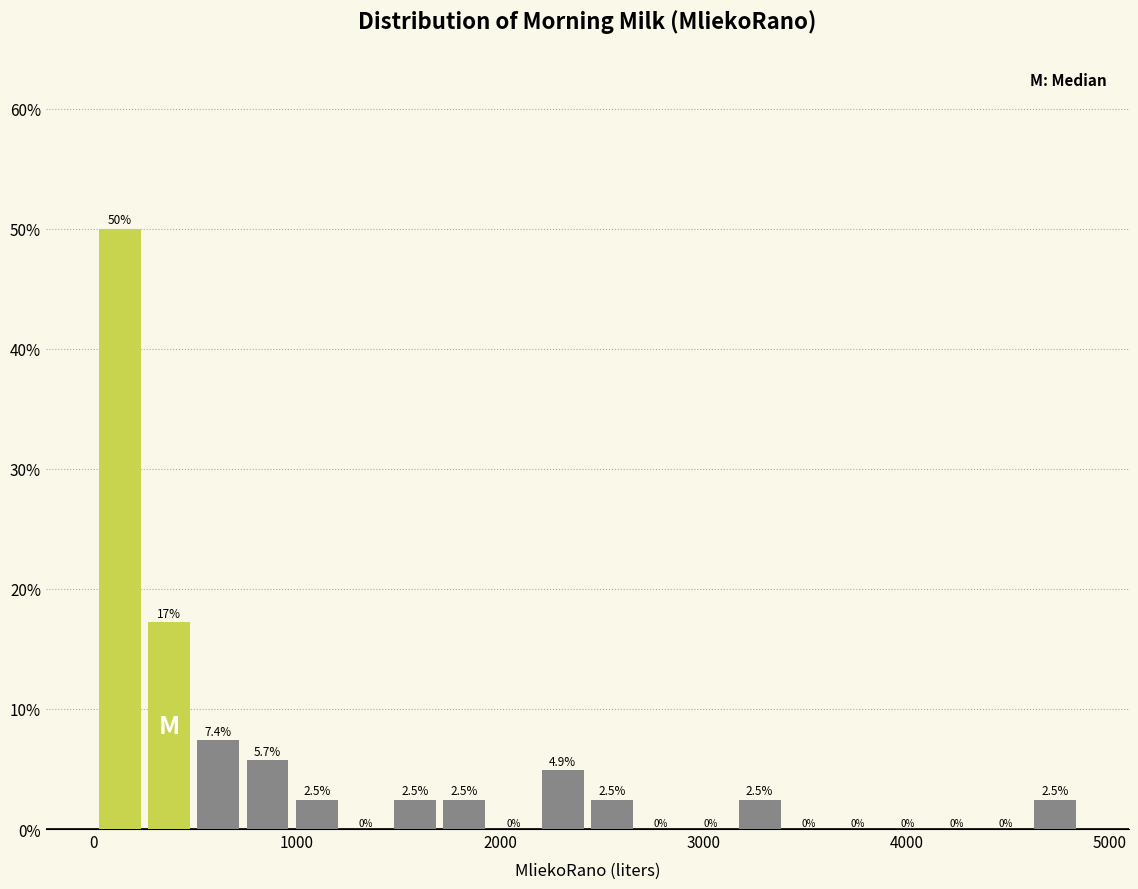

Read against the x-axis, roughly where is the centre of the tallest bar?

100